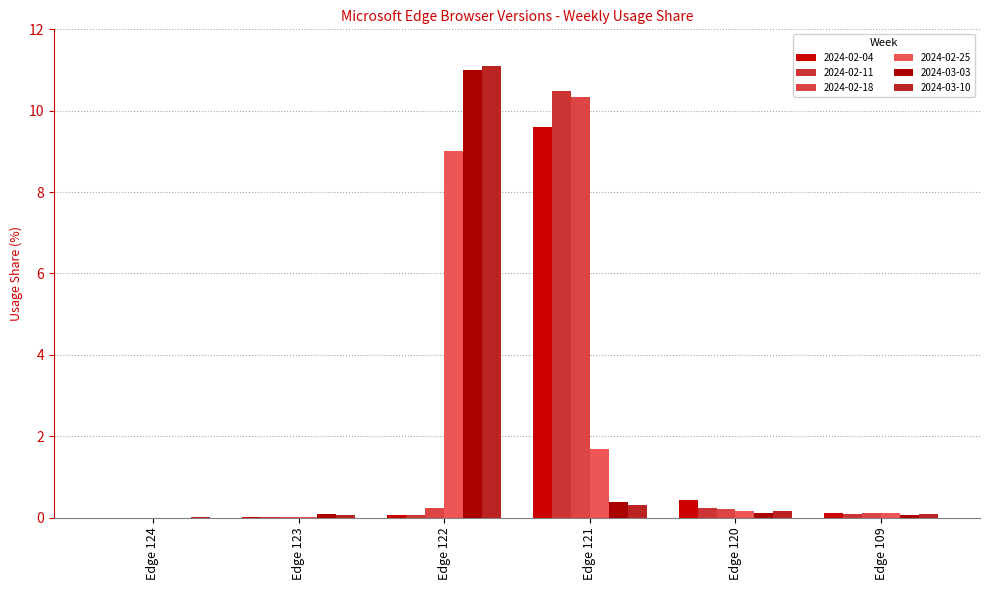

Reading right to left, what are all the values shown in this chart?

2024-02-04: 0.1	0.4	9.6	0.1	0.0	0.0
2024-02-11: 0.1	0.2	10.5	0.1	0.0	0.0
2024-02-18: 0.1	0.2	10.3	0.2	0.0	0.0
2024-02-25: 0.1	0.1	1.7	9.0	0.0	0.0
2024-03-03: 0.1	0.1	0.4	11.0	0.1	0.0
2024-03-10: 0.1	0.2	0.3	11.1	0.1	0.0